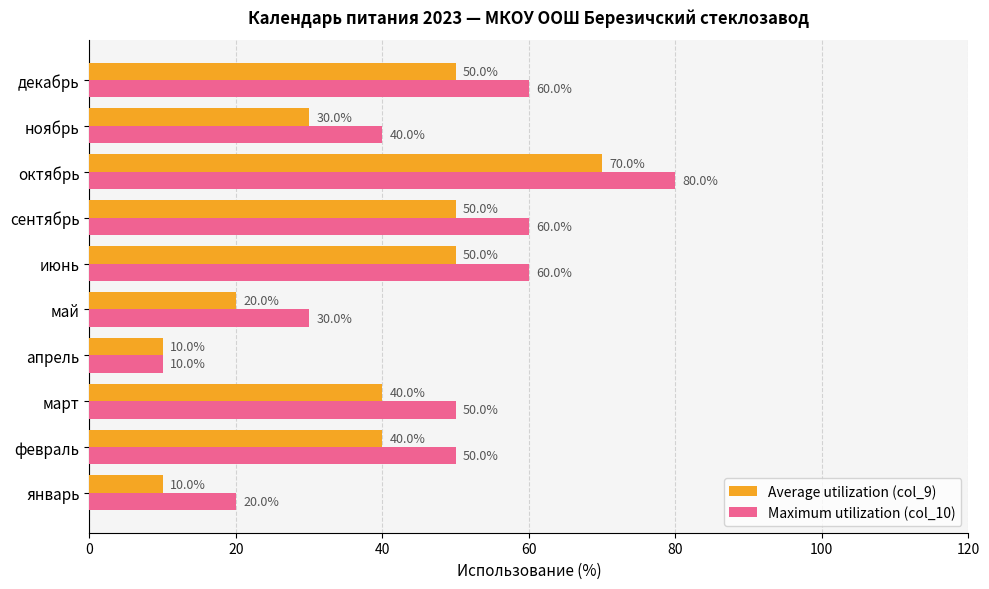

Which series has the largest total across all categories?

Maximum utilization (col_10)